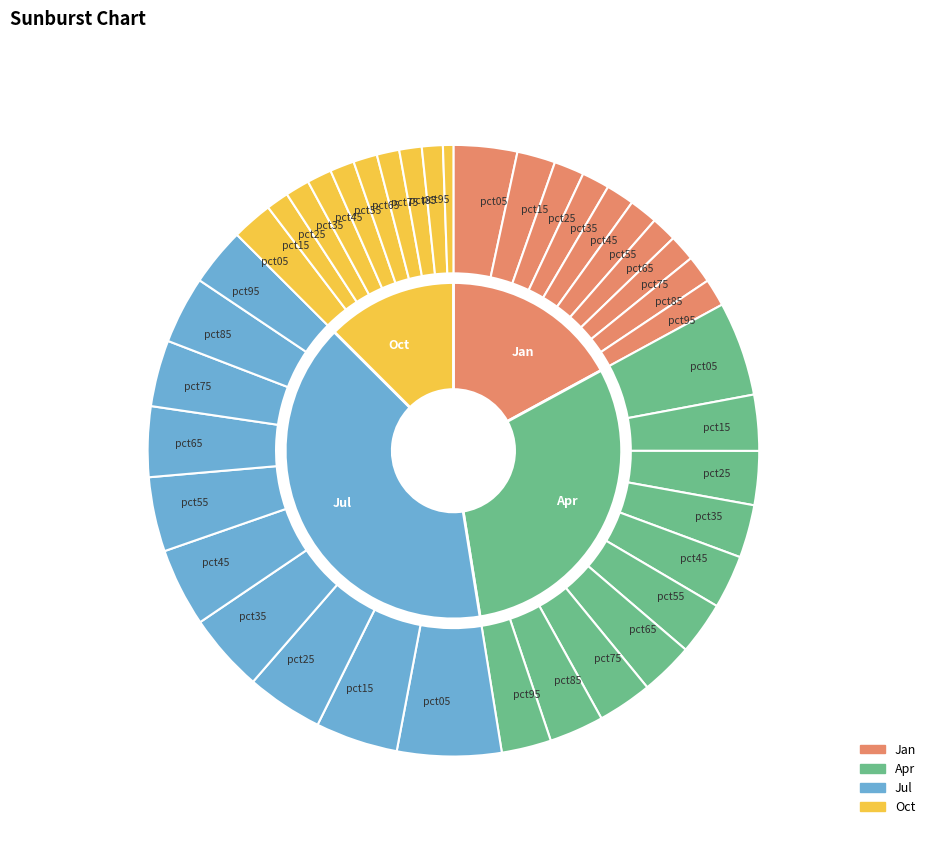

At pct65, list the series in order from smallest to largest.

Oct, Jan, Apr, Jul